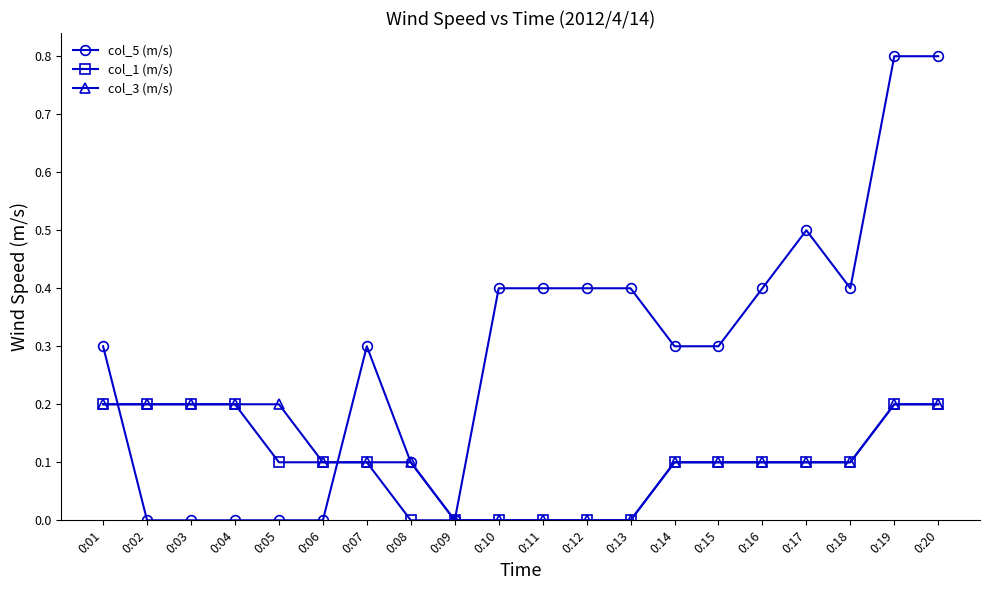

What is the value of the col_3 (m/s) point at the 4th from the left?

0.2